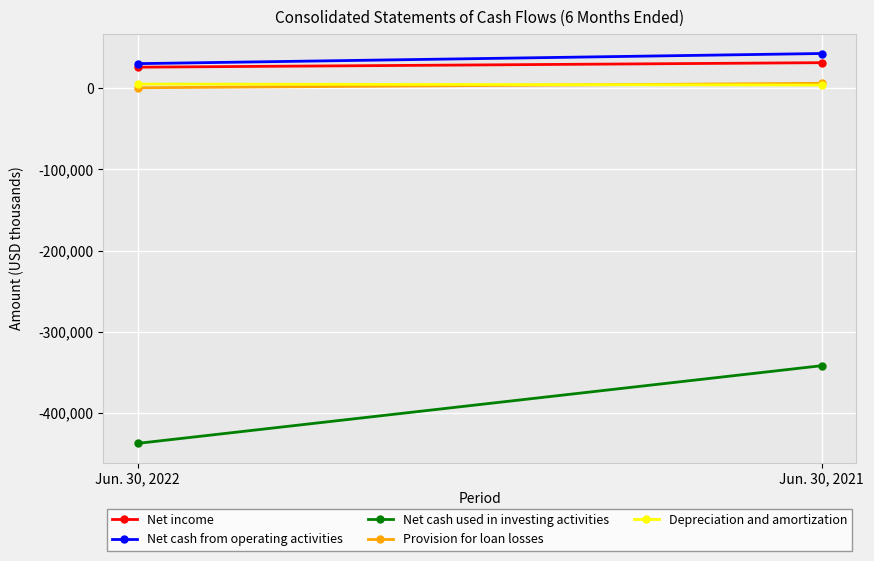

Reading left to right, what are all the values shown in this chart?

Net income: Jun. 30, 2022=25804	Jun. 30, 2021=31336
Net cash from operating activities: Jun. 30, 2022=30138	Jun. 30, 2021=42631
Net cash used in investing activities: Jun. 30, 2022=-437289	Jun. 30, 2021=-341620
Provision for loan losses: Jun. 30, 2022=451	Jun. 30, 2021=5926
Depreciation and amortization: Jun. 30, 2022=5051	Jun. 30, 2021=3840